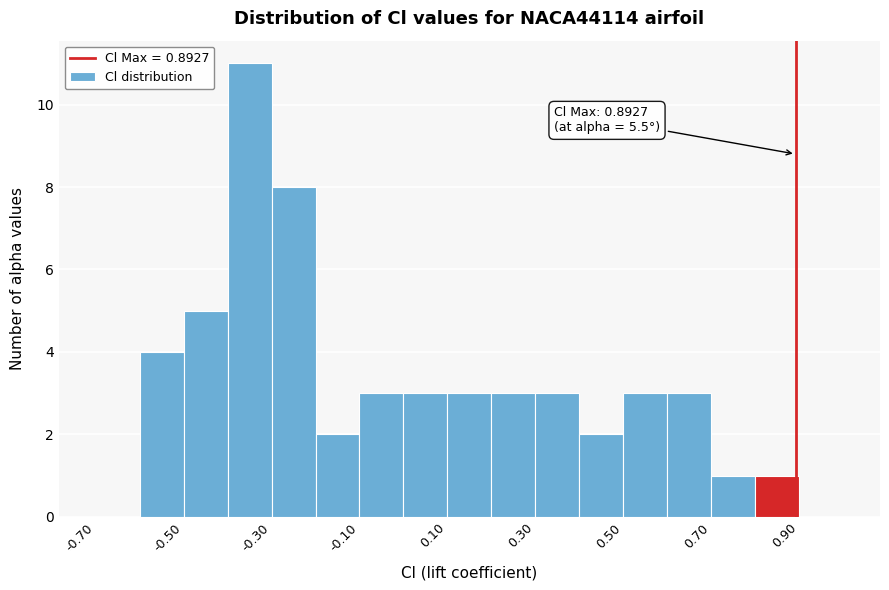

Which range on the x-axis has the tallest bar?

-0.4 to -0.3